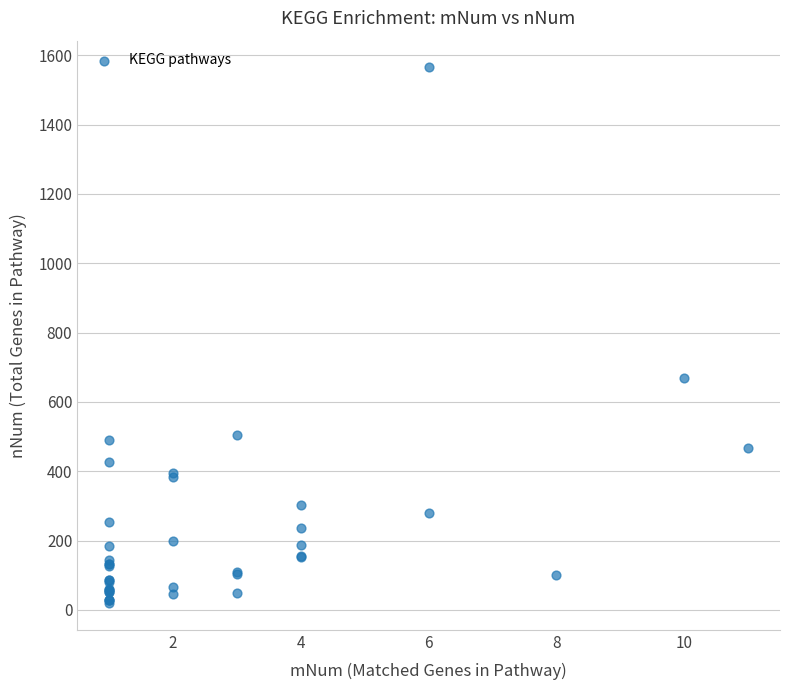

What Y value in the scatter plot is closest to 792?

670